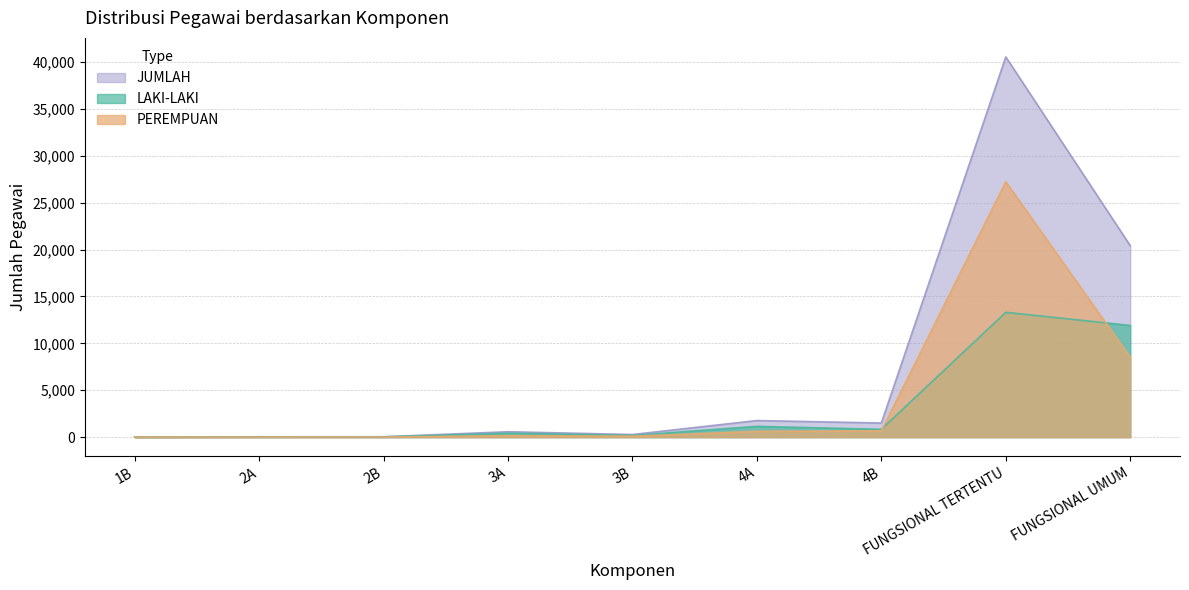

At which label does JUMLAH first exceed 577?

4A